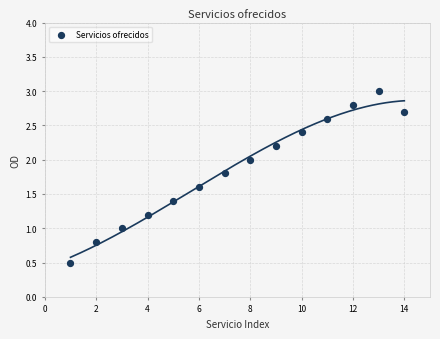

What is the range of X values (max minus min)?

13.0